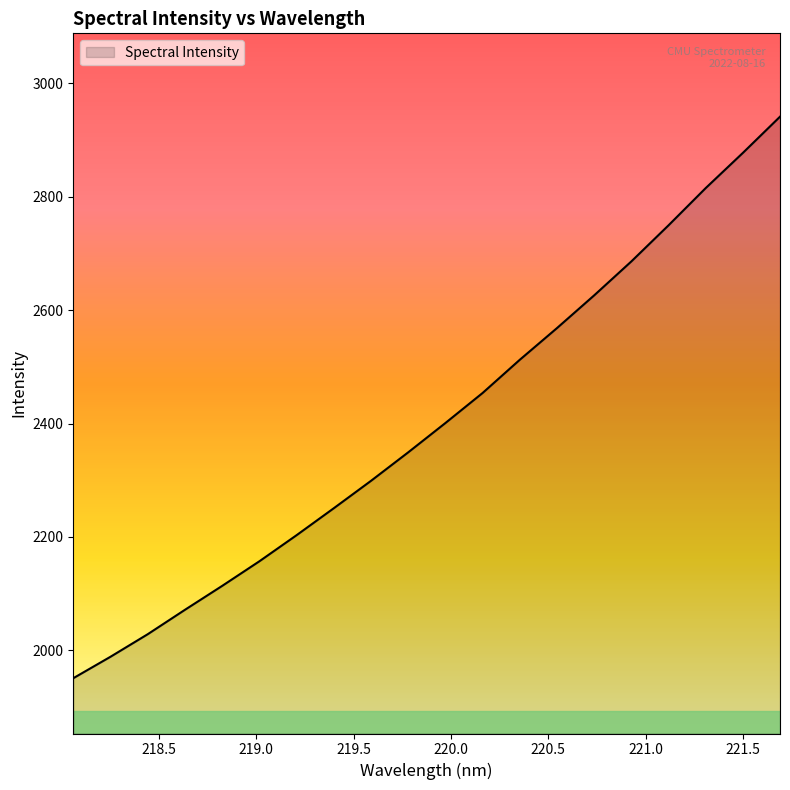

What is the minimum value shown in the chart?

1950.7